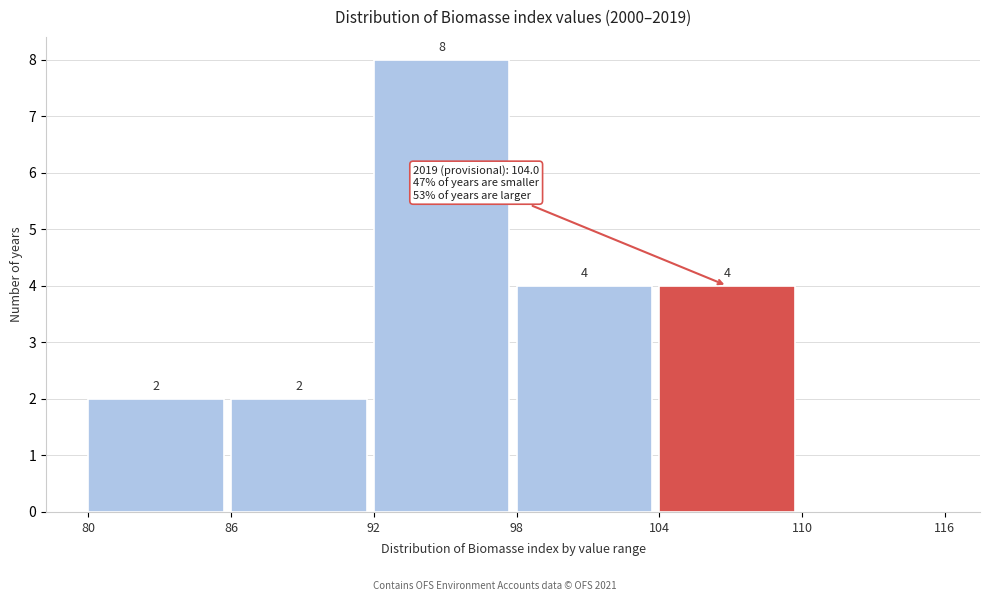

Over which range of the x-axis is the bar tallest?

92 to 98